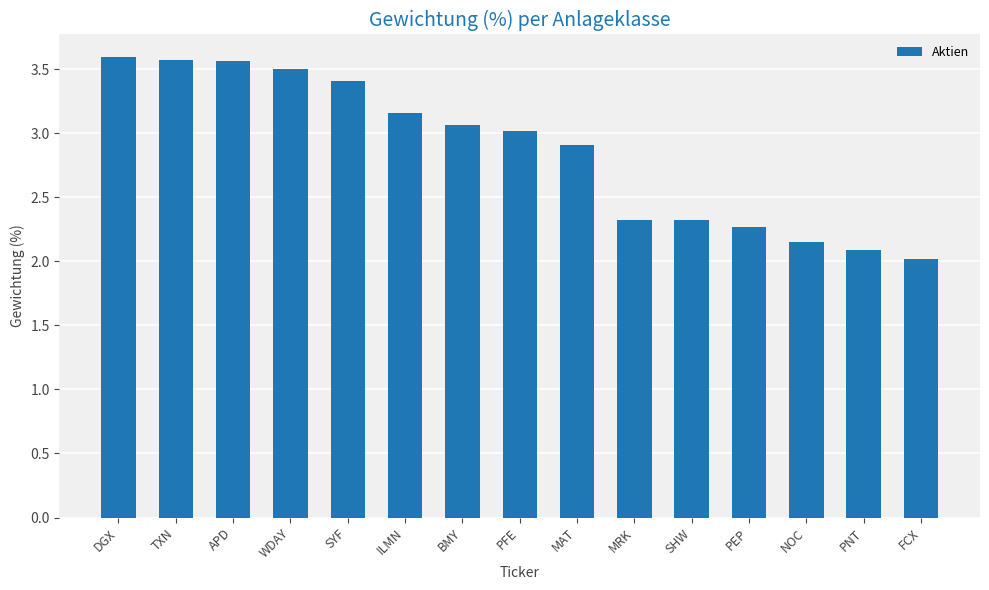

What is the minimum value shown in the chart?

2.0